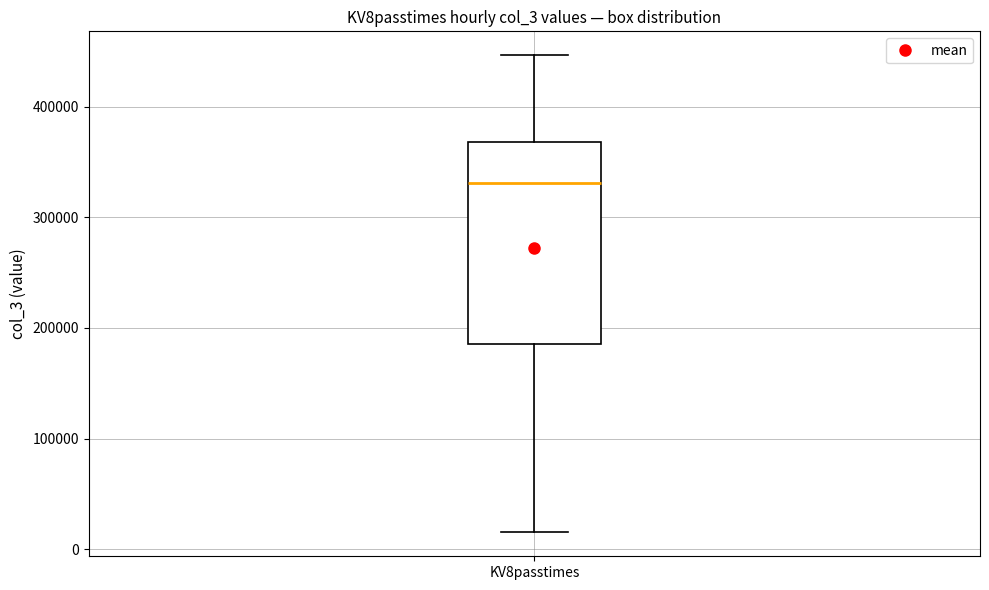

Read this box plot against the y-axis: the position of the median line, the range covered by the box, and the ends of both whiskers. The values are not printed on the chart, so give them approximately, as read against the axis.

median 330000, box 190000 to 370000, whiskers 20000 to 450000